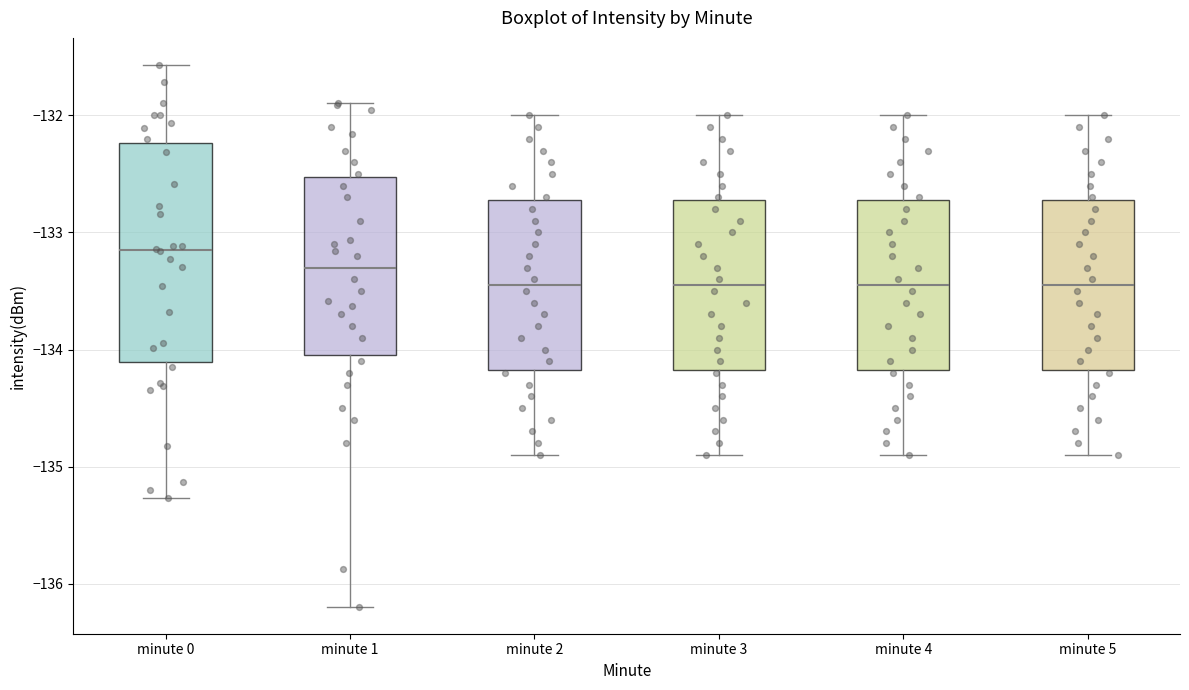

Reading left to right, transcribe this box plot: for each box, give where its median line is, the range the box spans, and where its two whiskers end, as read against the y-axis. The values are not printed on the chart, so give them approximately, as read against the axis.

minute 0: median -133.2, box -134.1 to -132.2, whiskers -135.3 to -131.6
minute 1: median -133.3, box -134.0 to -132.5, whiskers -136.2 to -131.9
minute 2: median -133.4, box -134.2 to -132.7, whiskers -134.9 to -132.0
minute 3: median -133.4, box -134.2 to -132.7, whiskers -134.9 to -132.0
minute 4: median -133.4, box -134.2 to -132.7, whiskers -134.9 to -132.0
minute 5: median -133.4, box -134.2 to -132.7, whiskers -134.9 to -132.0